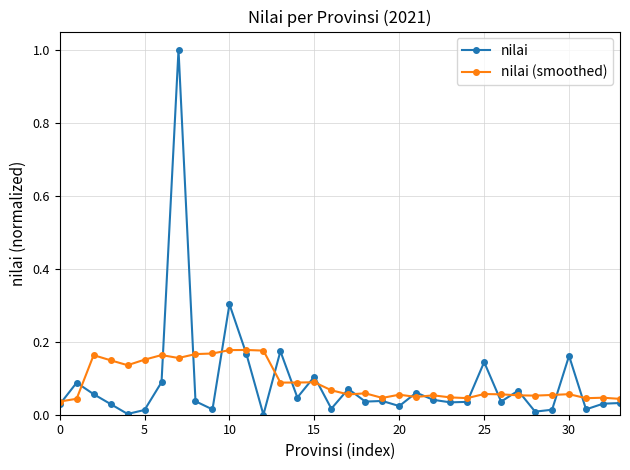

Rank the series by their maximum value, from highest to lowest.

nilai, nilai (smoothed)